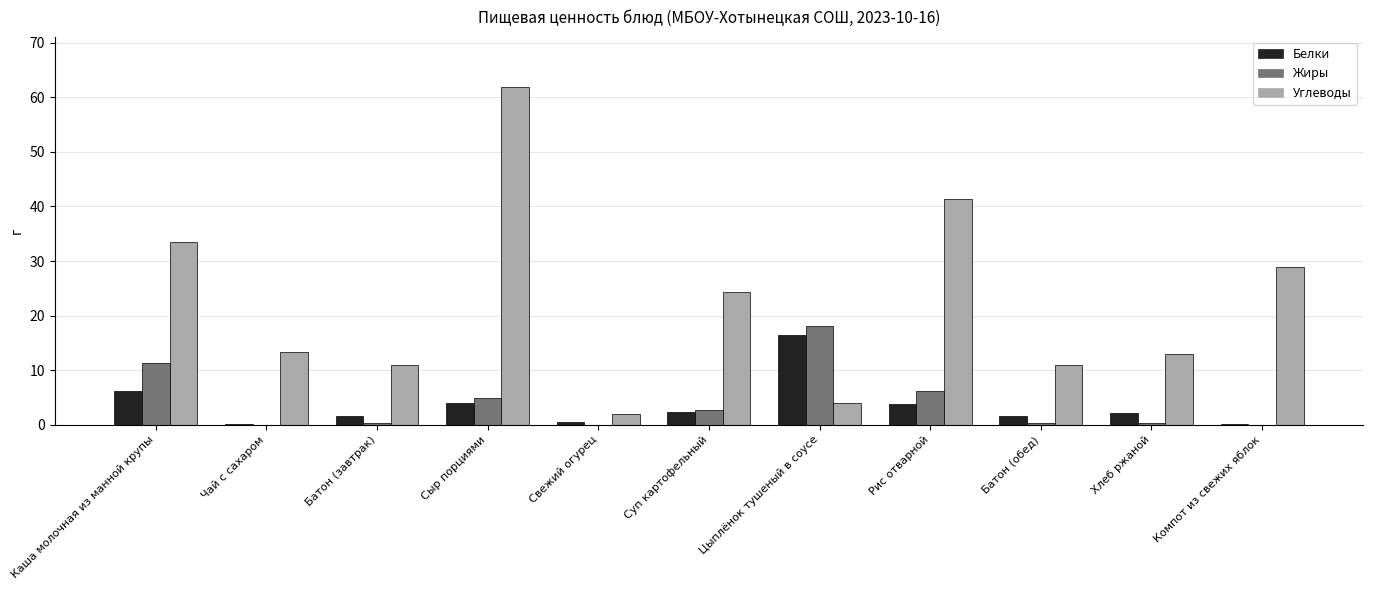

Which series has the largest total across all categories?

Углеводы